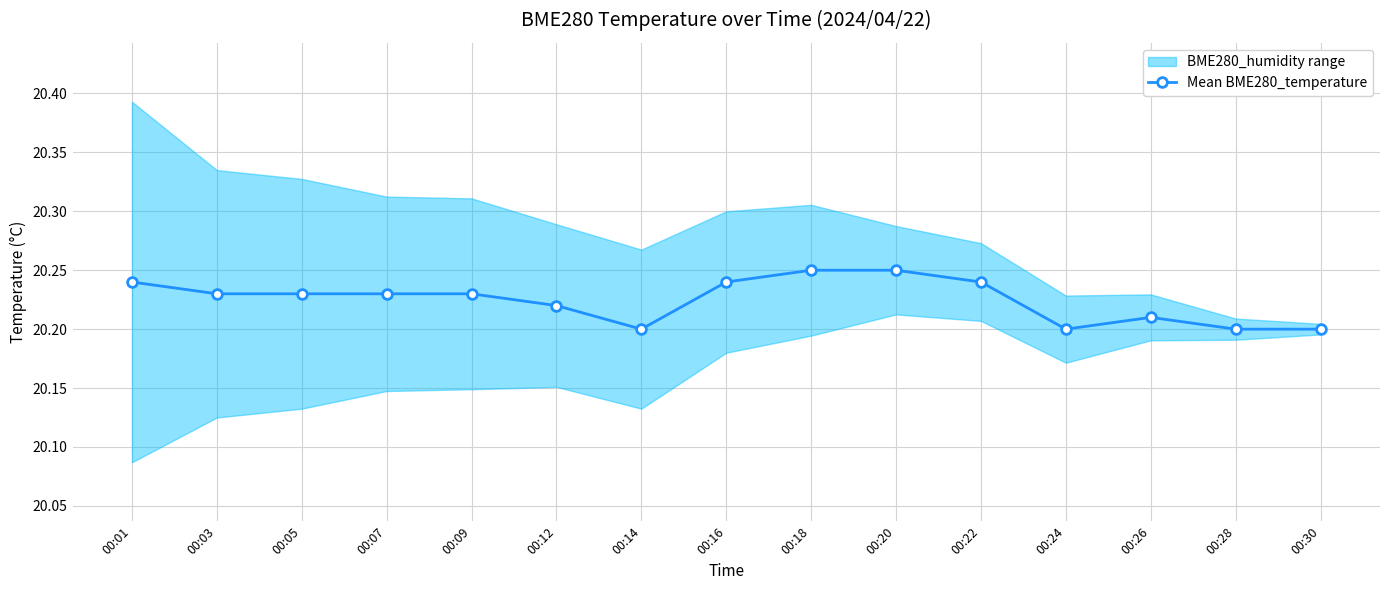

Rank the categories by value from highest to lowest.

00:18, 00:20, 00:01, 00:16, 00:22, 00:03, 00:05, 00:07, 00:09, 00:12, 00:26, 00:14, 00:24, 00:28, 00:30